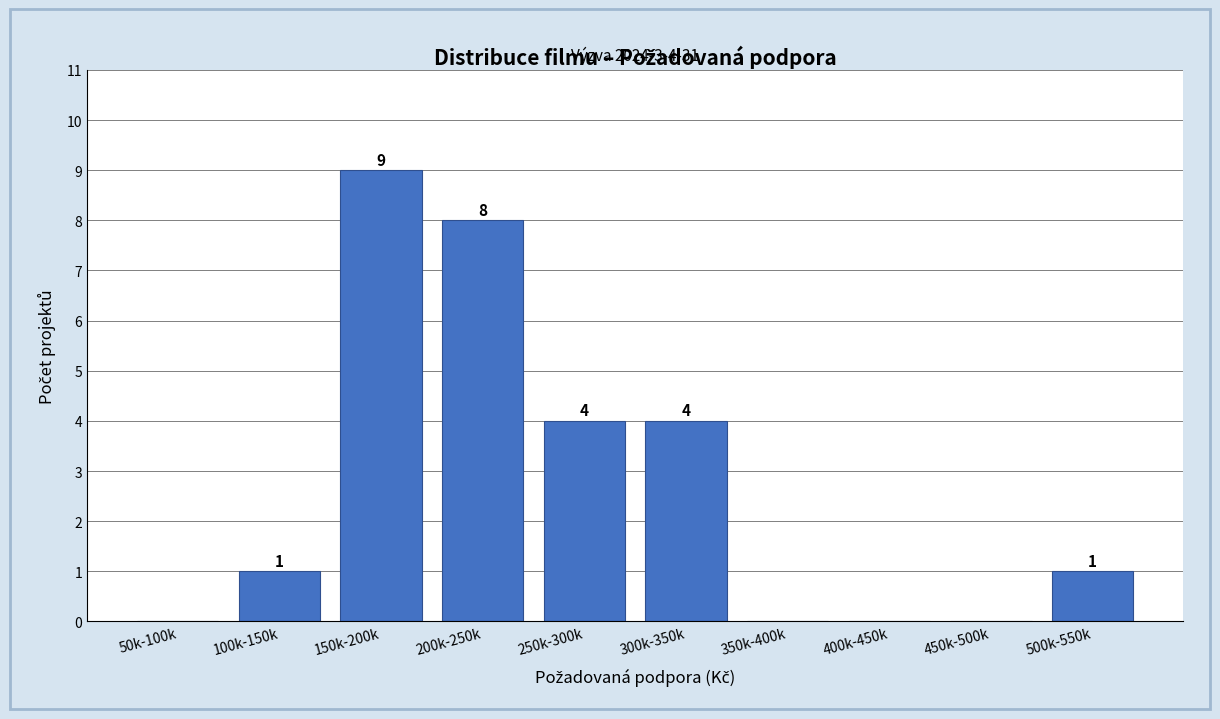

Reading left to right, what are all the values shown in this chart?

50k-100k=0	100k-150k=1	150k-200k=9	200k-250k=8	250k-300k=4	300k-350k=4	350k-400k=0	400k-450k=0	450k-500k=0	500k-550k=1